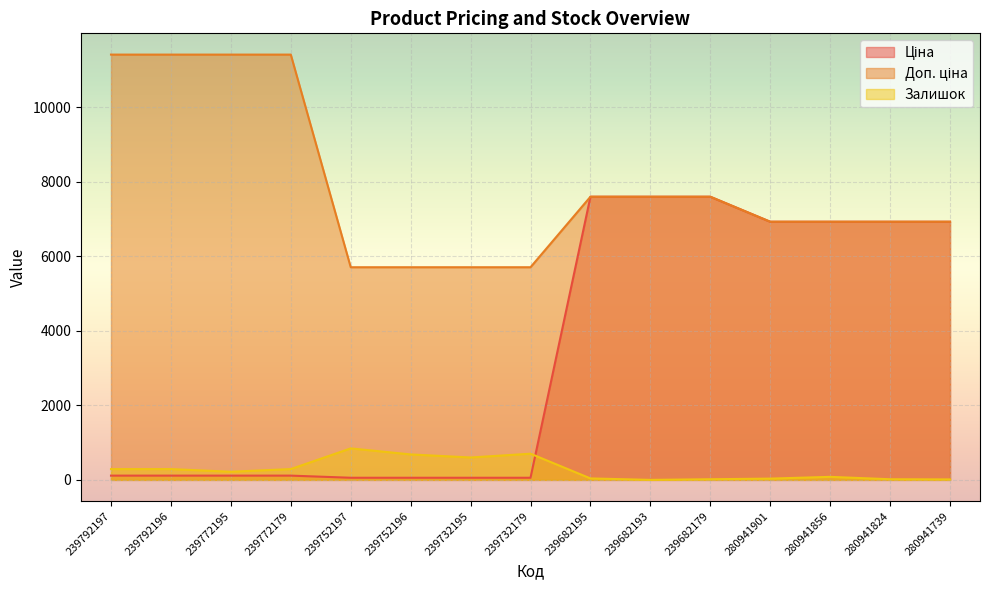

True or false: Залишок has a value of 373.7 at 239752196.

False